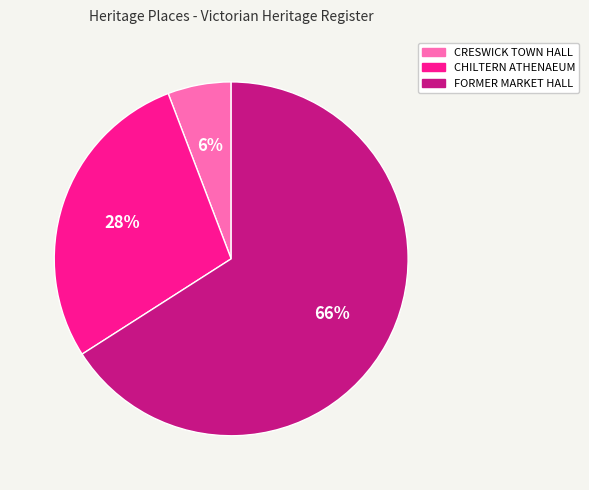

To the nearest percent, what is the difference between the largest and smallest slice percentages?

60%